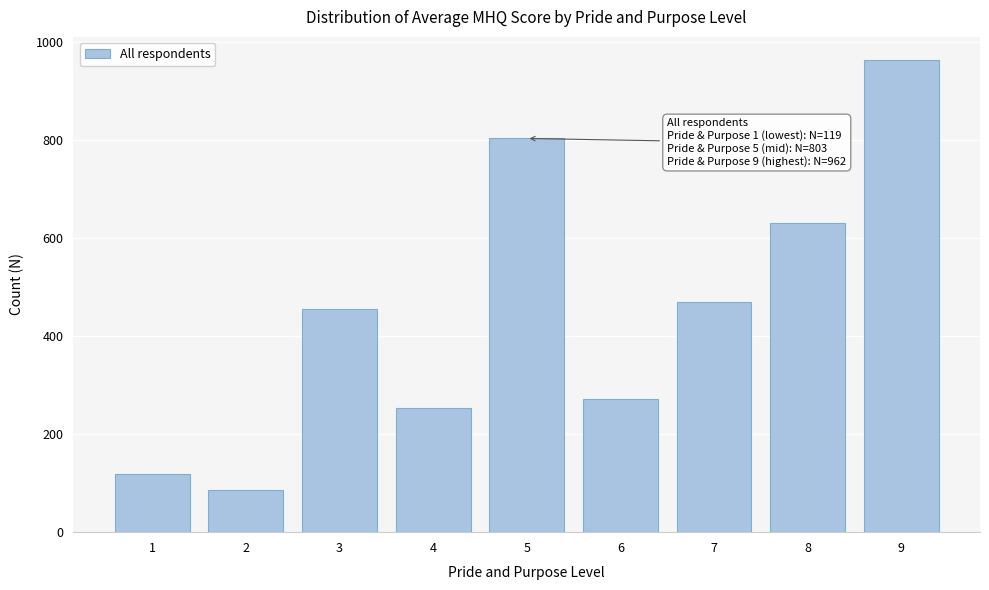

Reading right to left, what are all the values shown in this chart?

9=962	8=631	7=470	6=271	5=803	4=254	3=455	2=85	1=119